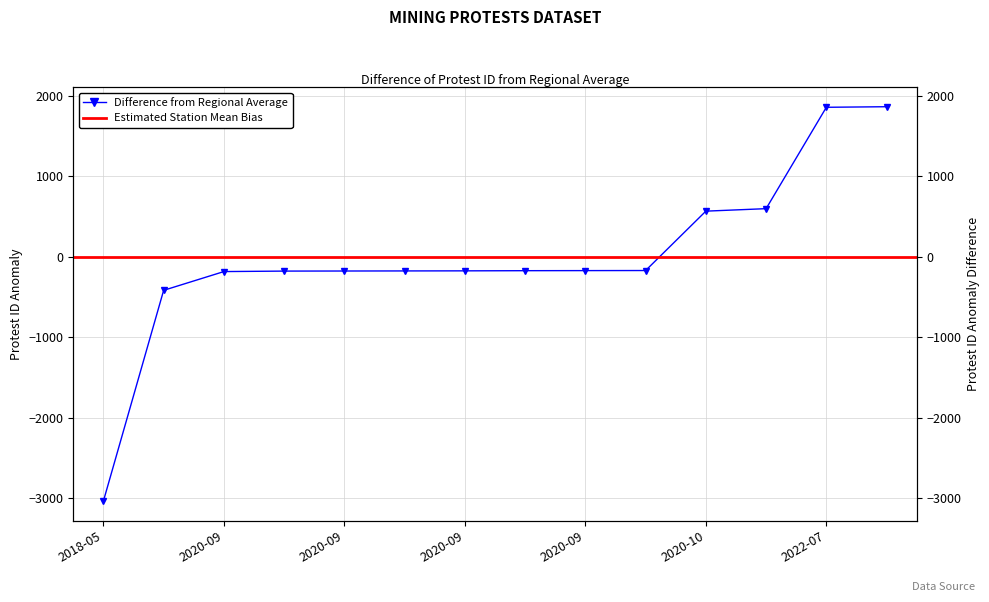

Read the value at 2020-11-13.

596